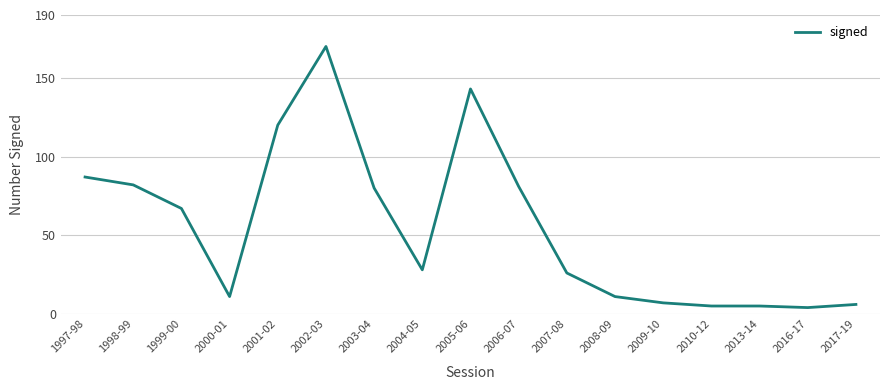

At which category does the chart reach its peak across all series?

2002-03